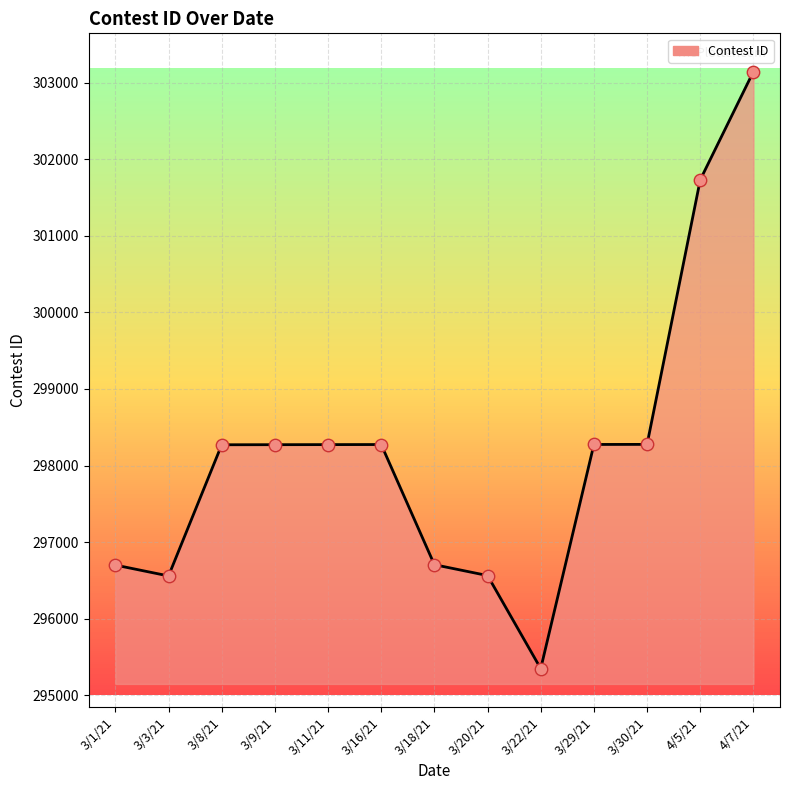

Approximately how many times larger is the value at 3/30/21 compared to 4/7/21?

1.0